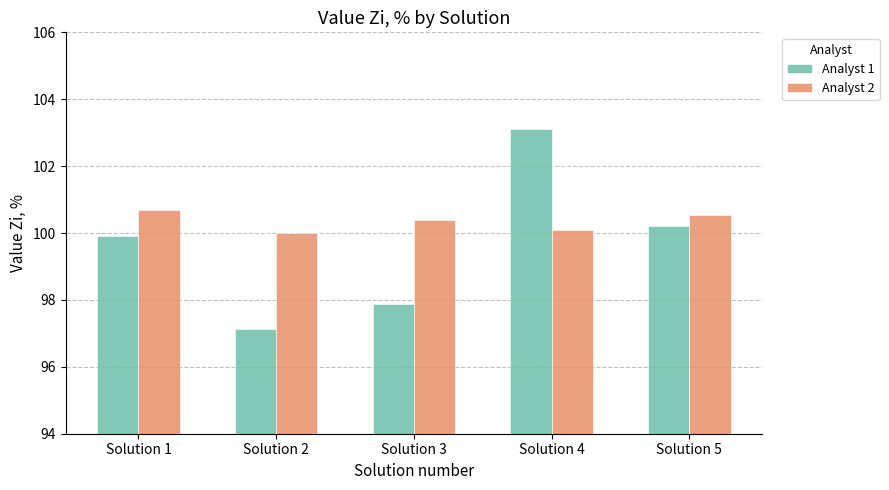

What is the value of the Analyst 2 bar at the 4th from the left?

100.1